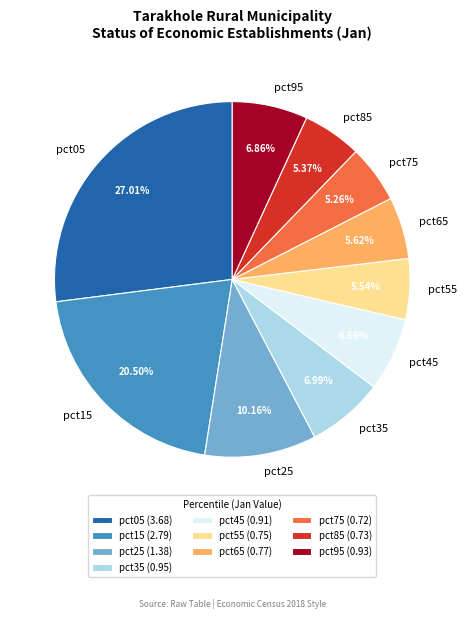

Is there a majority slice in this chart?

No